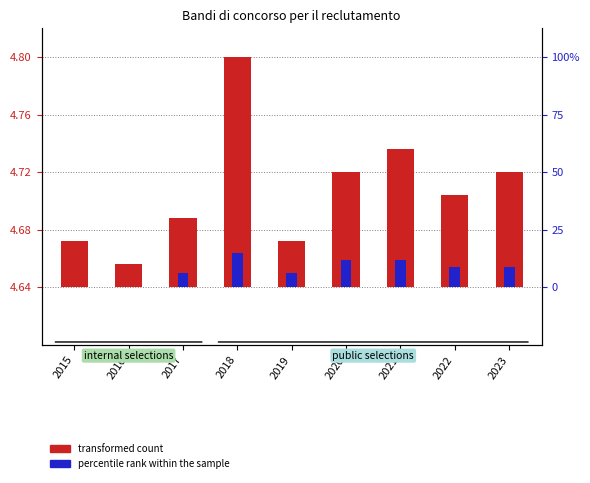

At how many categories does at least one series exceed 0?

9